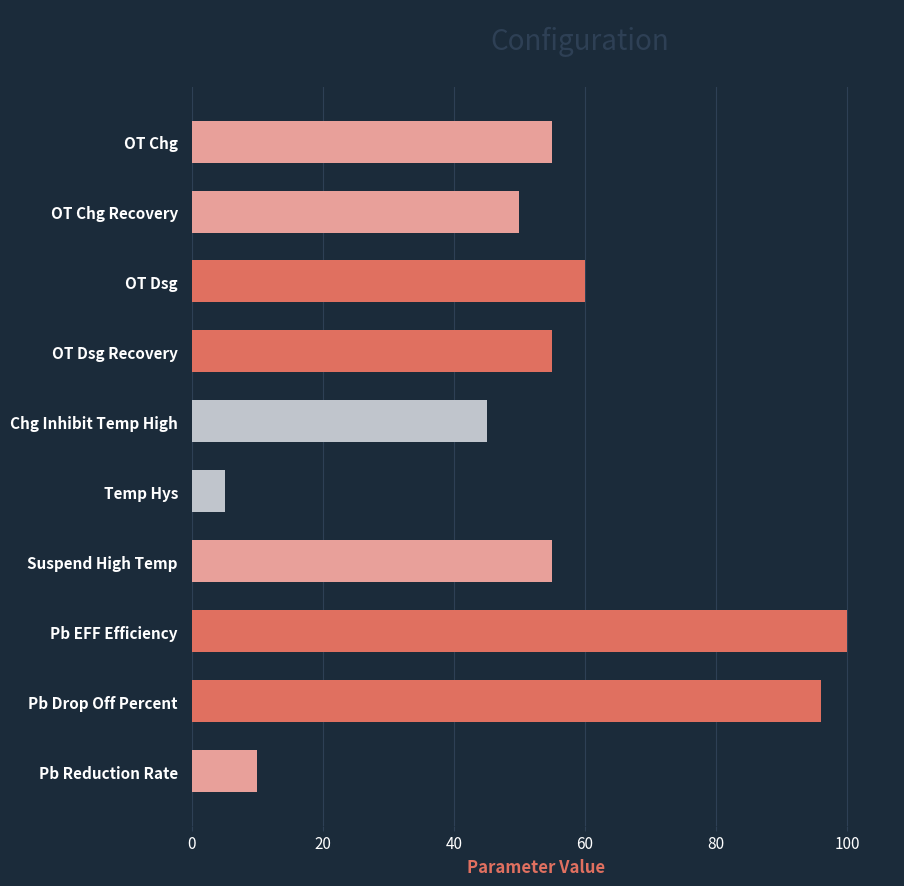

At which category does the chart reach its minimum across all series?

Temp Hys